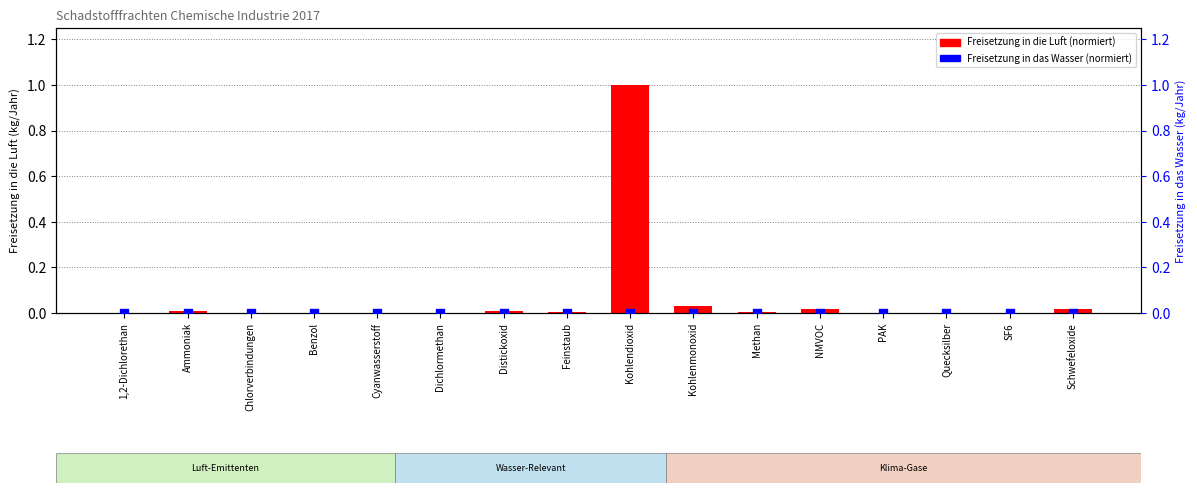

Which series has the largest total across all categories?

Freisetzung in die Luft (normiert)